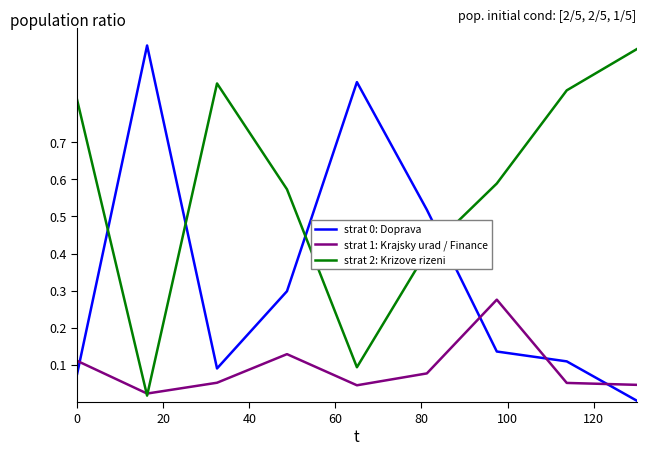

True or false: strat 1: Krajsky urad / Finance and strat 0: Doprava cross at least once.

True